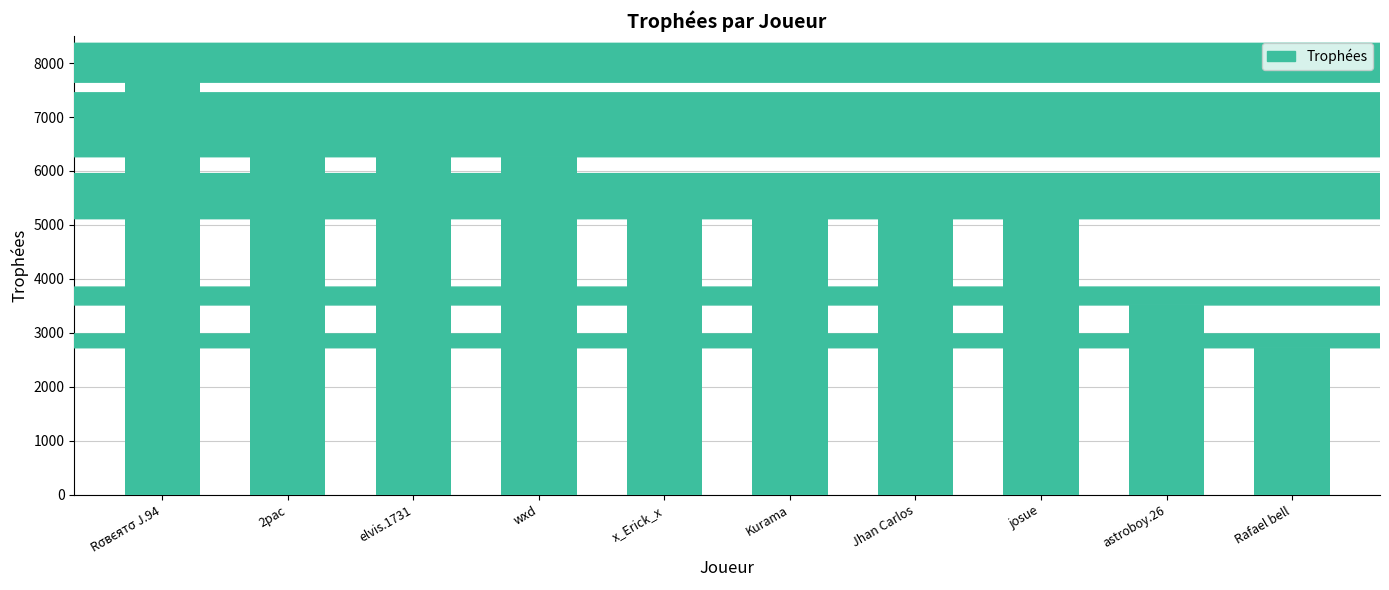

The value at elvis.1731 is 6559. True or false?

True